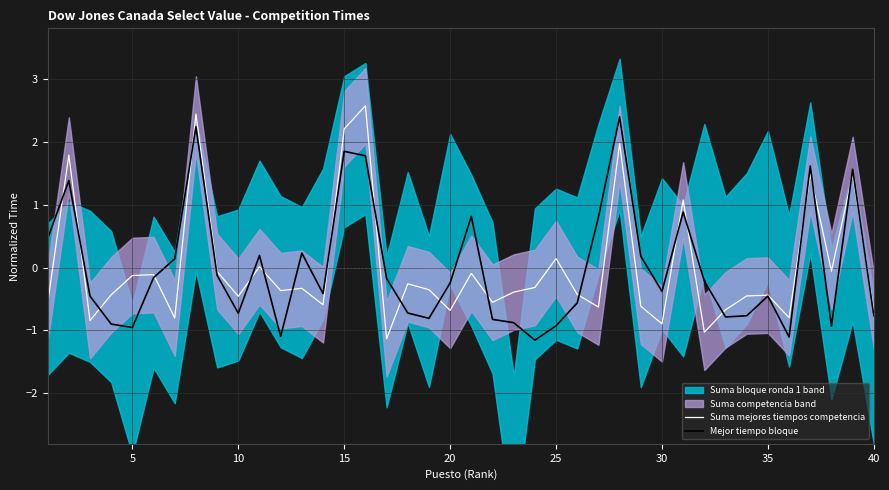

True or false: Suma mejores tiempos competencia has more than 0 points higher than both neighbors.

True